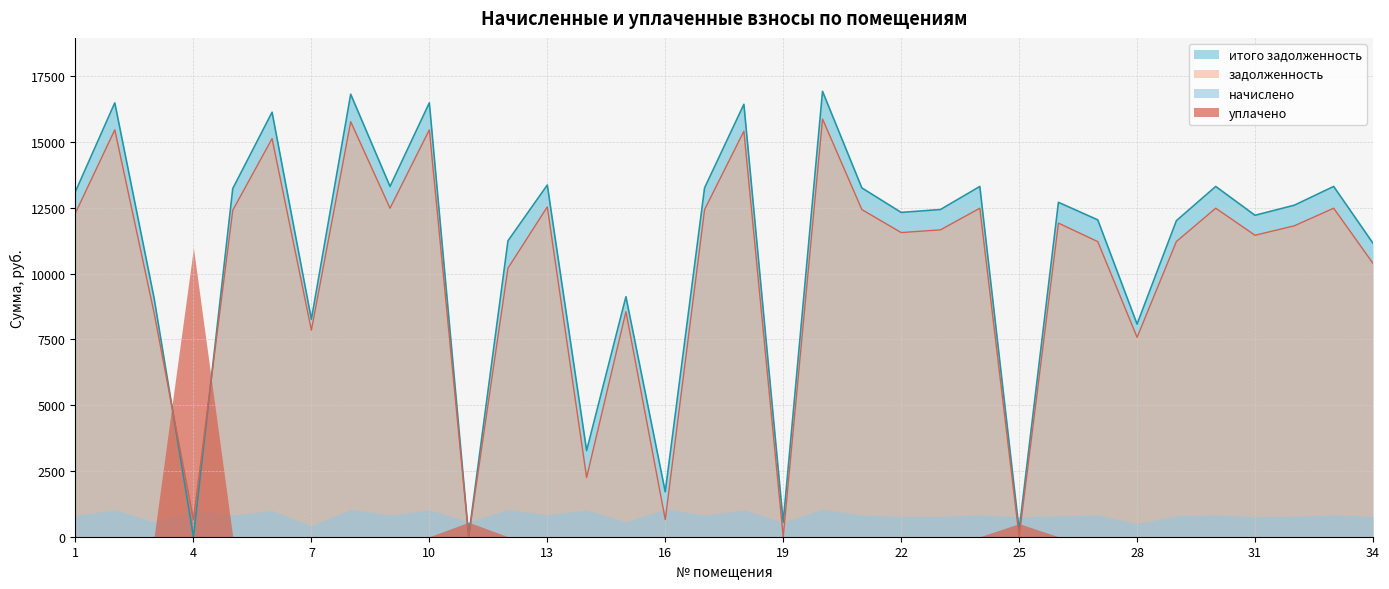

What is the minimum value for начислено?

414.1